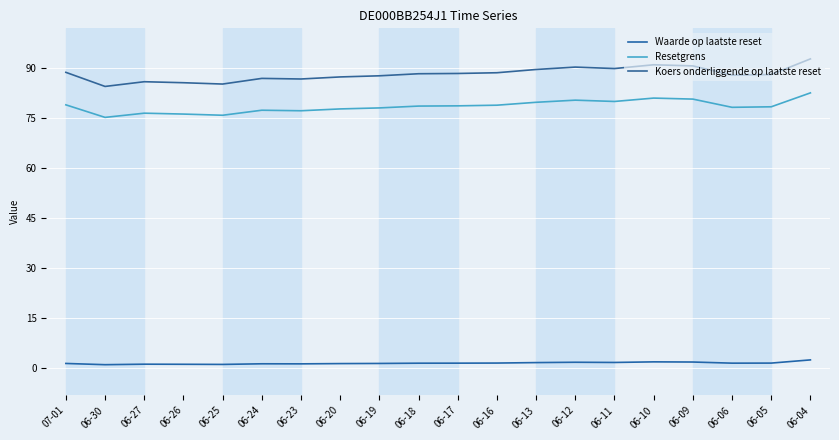

True or false: Resetgrens and Waarde op laatste reset cross at least once.

False